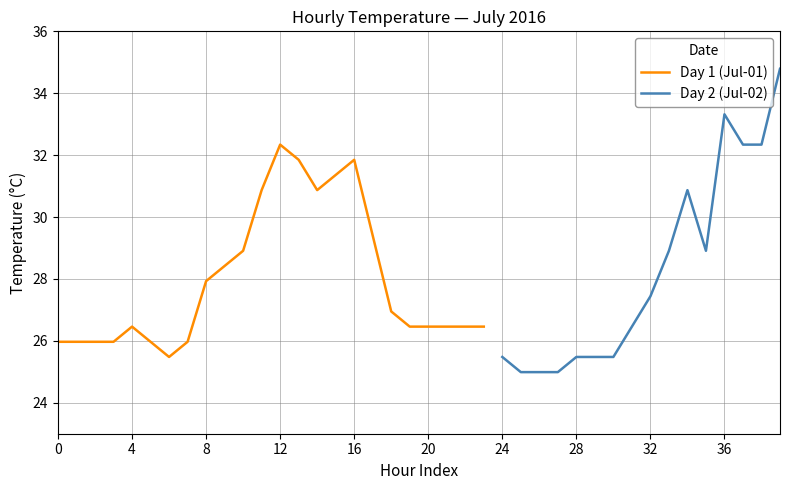

What is the minimum value for Day 1 (Jul-01)?

25.5